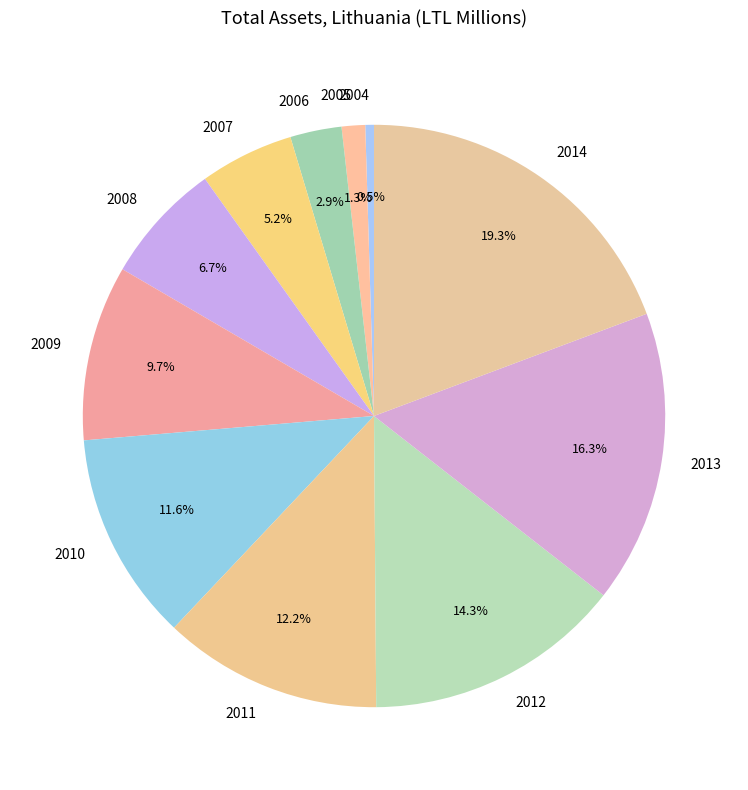

What percentage is the 2014 slice, to the nearest percent?

19%